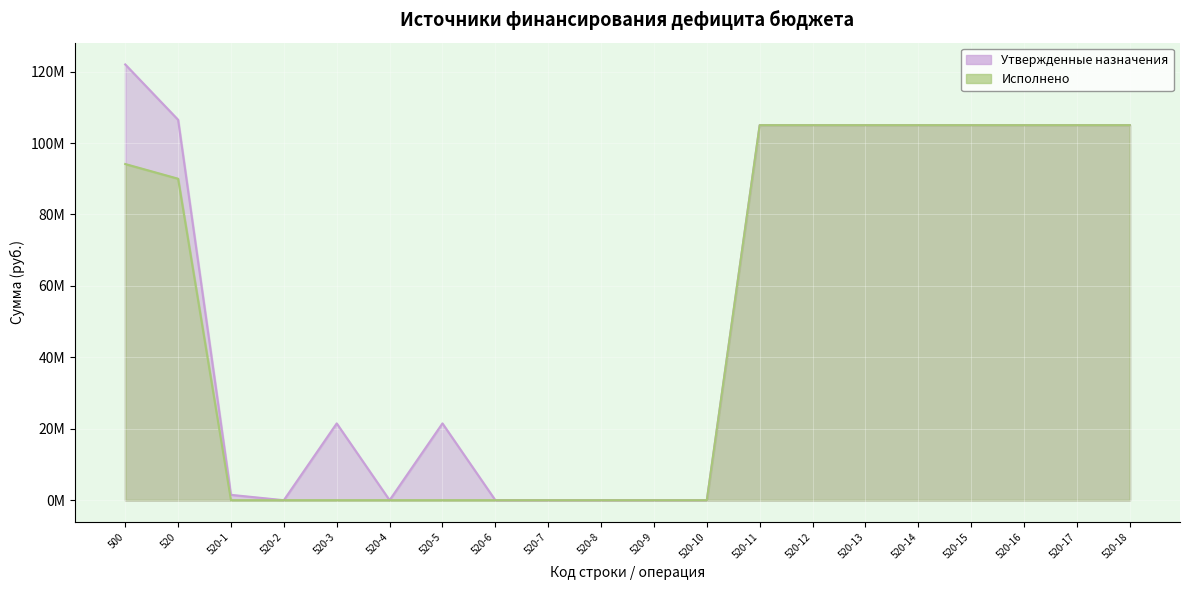

True or false: Исполнено and Утвержденные назначения cross at least once.

False